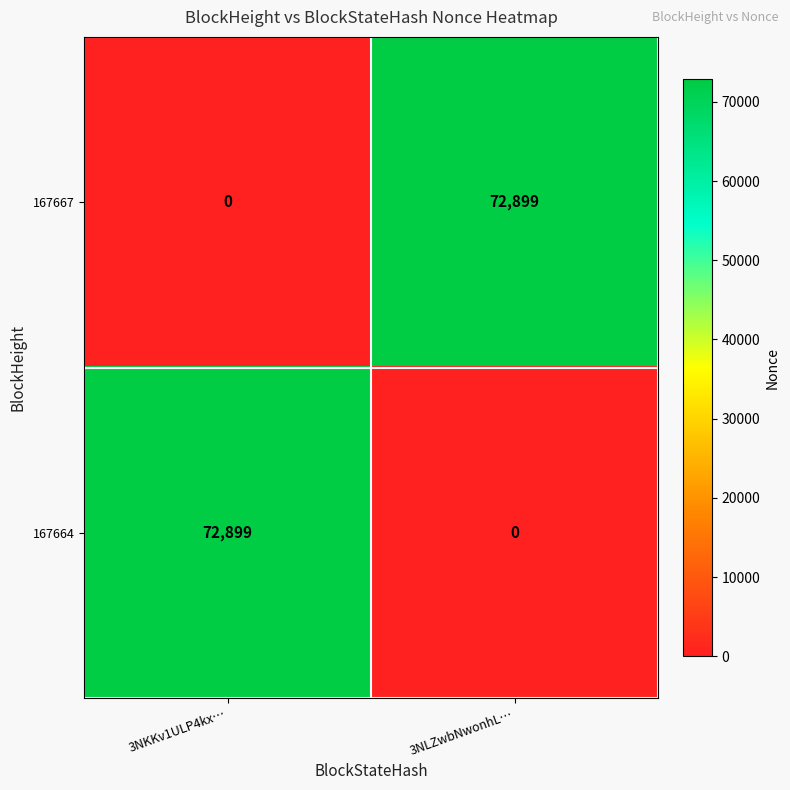

At 3NLZwbNwonhL…, list the series in order from largest to smallest.

167667, 167664